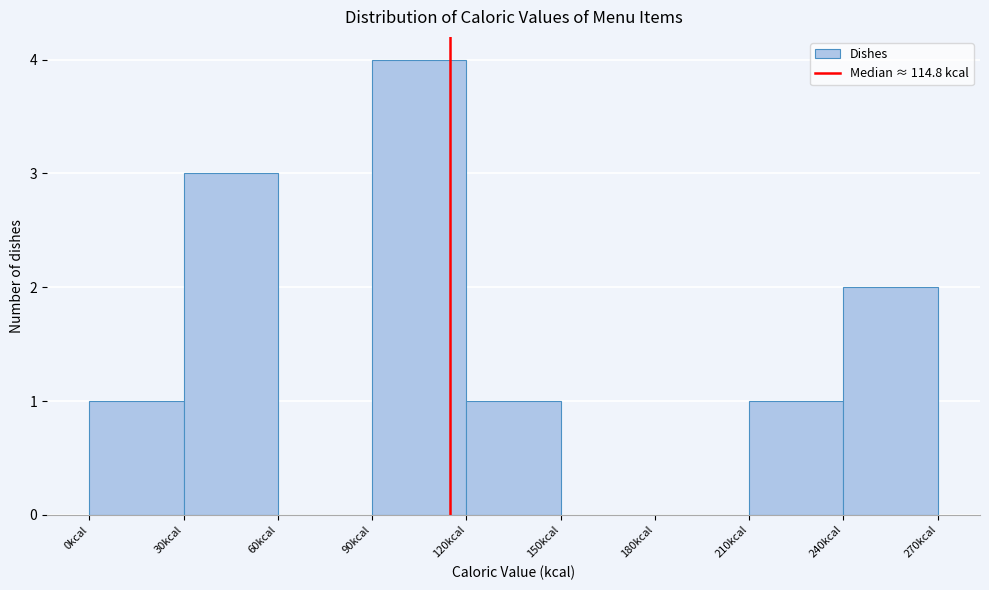

Reading left to right, transcribe this chart: for each bar, give the range it covers on the x-axis and its height. The values are not printed on the chart, so give them approximately, as read against the axis.

0 to 30: 1
30 to 60: 3
60 to 90: 0
90 to 120: 4
120 to 150: 1
150 to 180: 0
180 to 210: 0
210 to 240: 1
240 to 270: 2